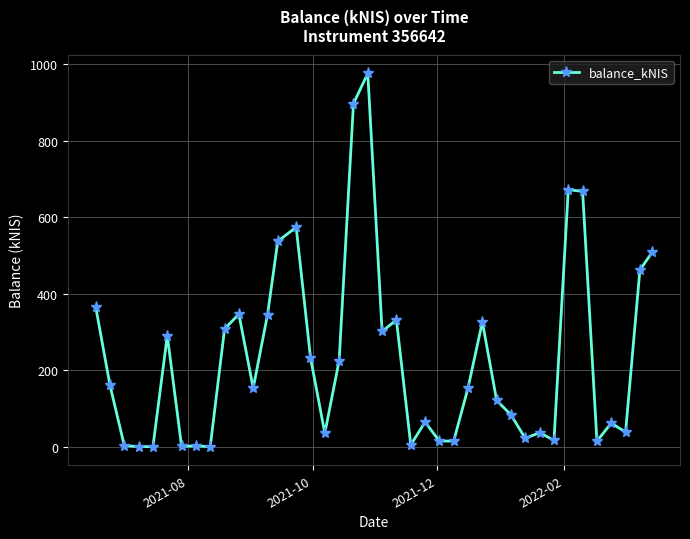

True or false: the data has more than 0 interior local peaks.

True